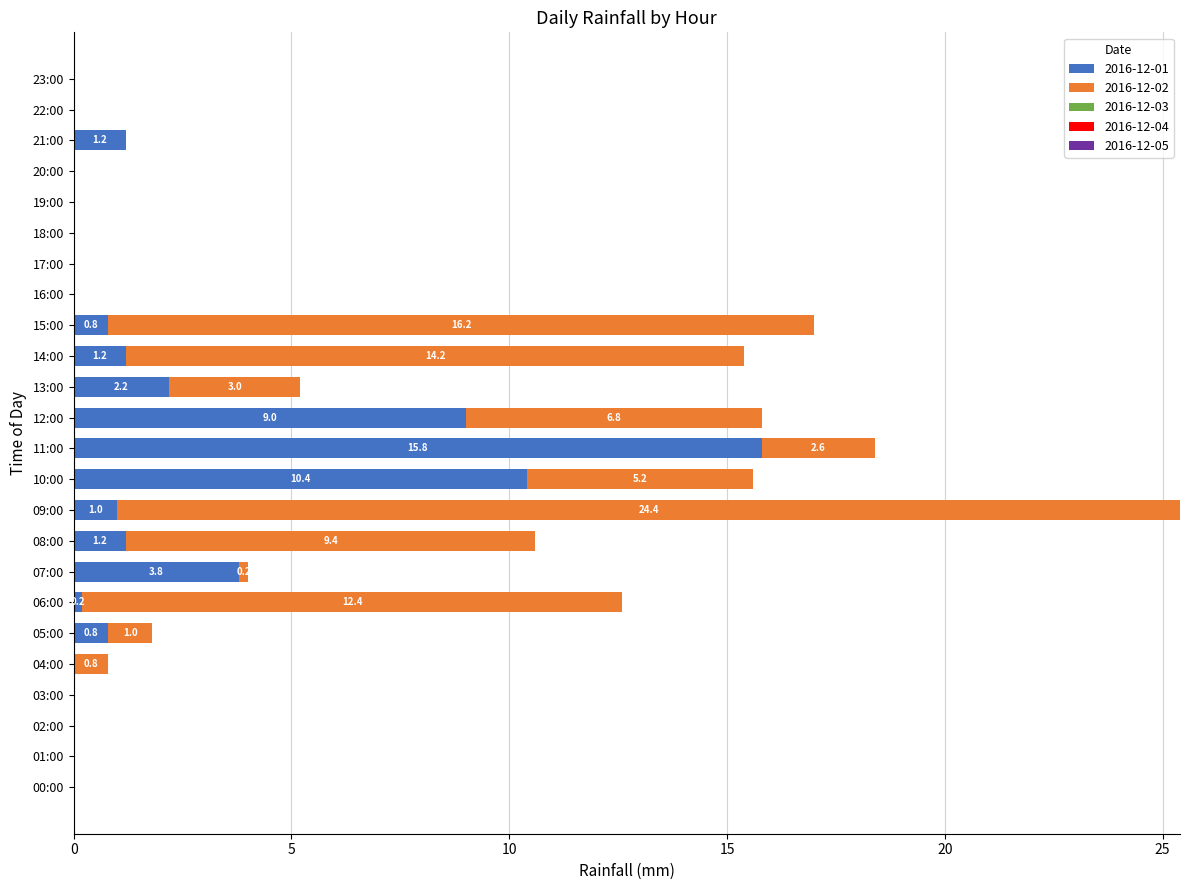

The 2016-12-01 series shows 0.8 at 15:00. True or false?

True